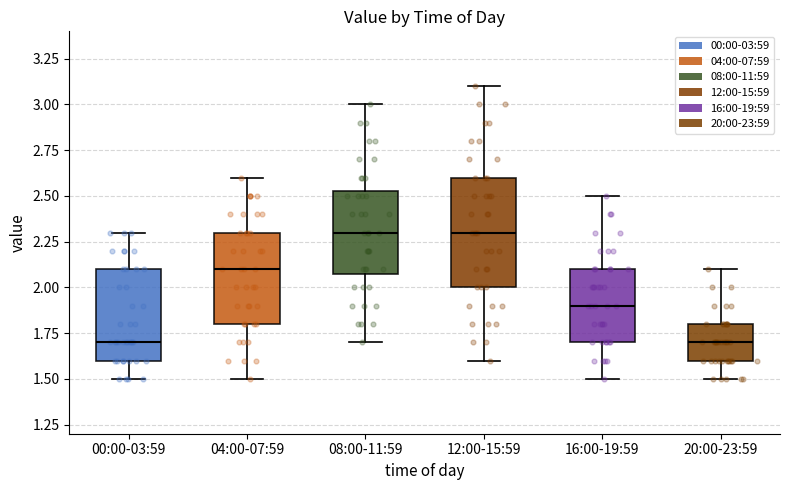

Reading left to right, read every box against the y-axis: the position of its median line, the range the box covers, and the ends of its whiskers. The values are not printed on the chart, so give them approximately, as read against the axis.

00:00-03:59: median 1.70, box 1.60 to 2.10, whiskers 1.50 to 2.30
04:00-07:59: median 2.10, box 1.80 to 2.30, whiskers 1.50 to 2.60
08:00-11:59: median 2.30, box 2.10 to 2.55, whiskers 1.70 to 3.00
12:00-15:59: median 2.30, box 2.00 to 2.60, whiskers 1.60 to 3.10
16:00-19:59: median 1.90, box 1.70 to 2.10, whiskers 1.50 to 2.50
20:00-23:59: median 1.70, box 1.60 to 1.80, whiskers 1.50 to 2.10